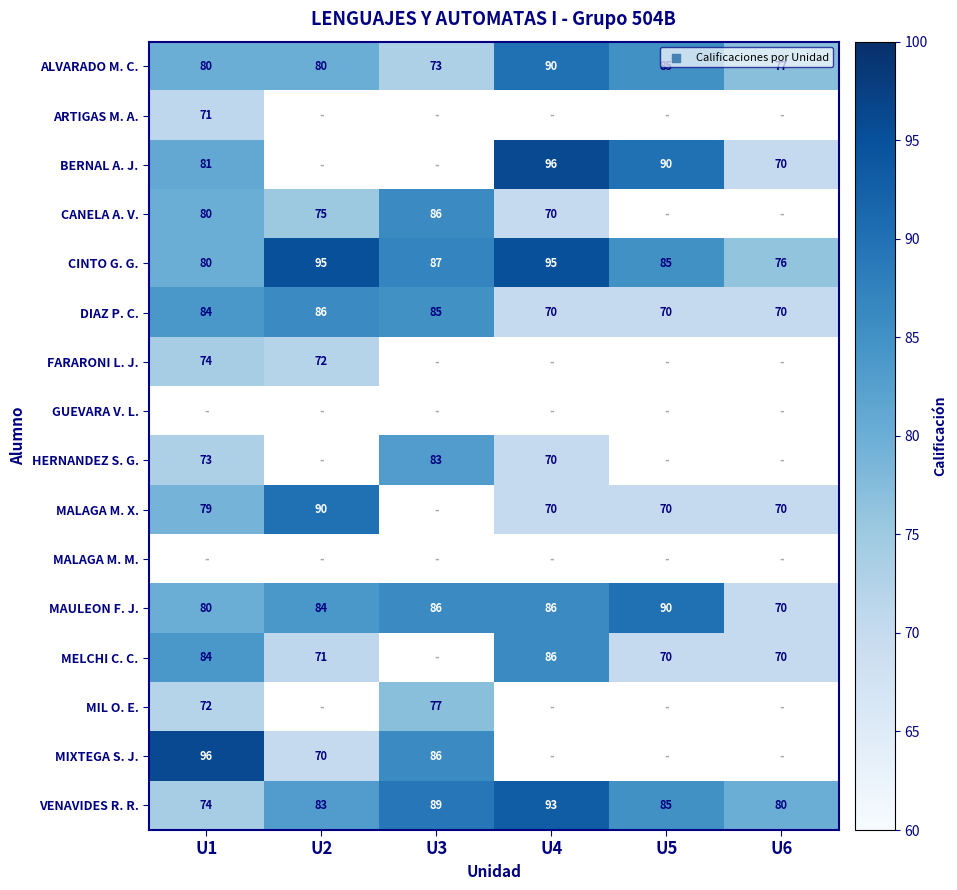

Which has a higher value, U3 or U6?

U6